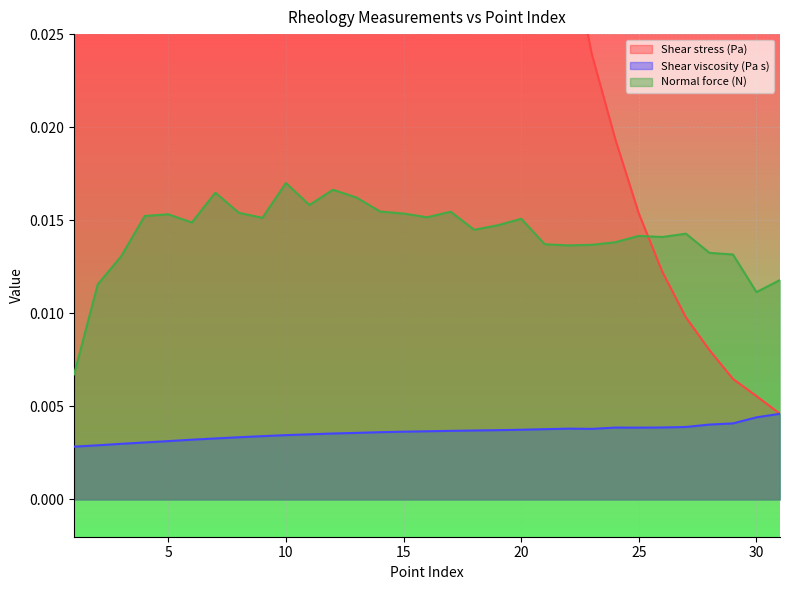

At which category is the sum across all series the highest?

1